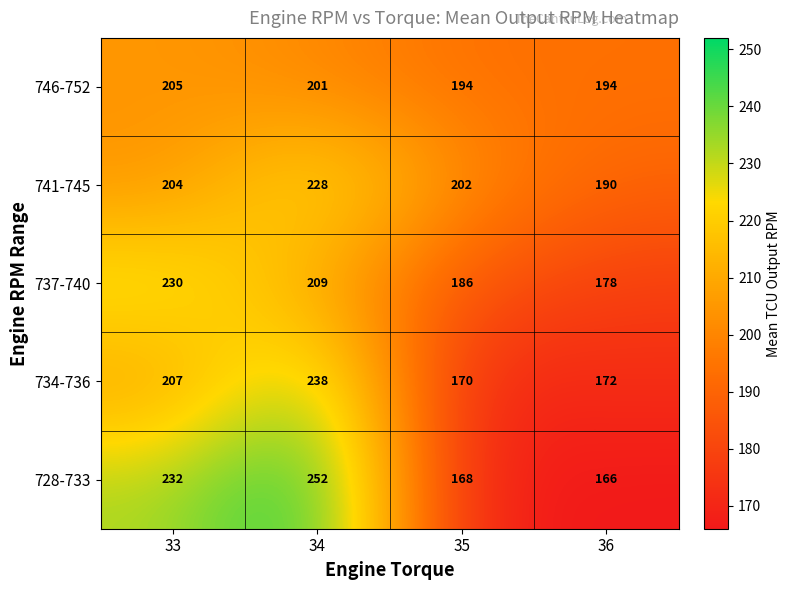

Is it true that 741-745 equals 228 at 34?

True